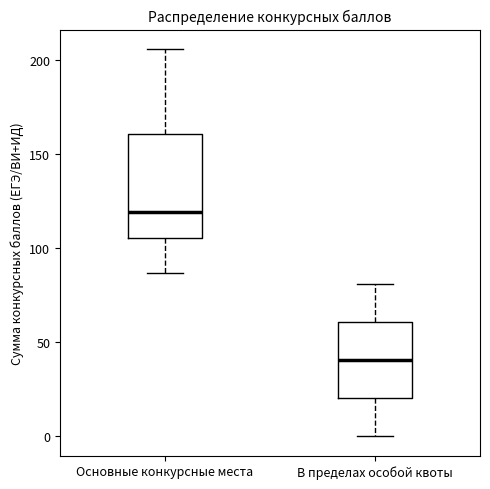

Reading left to right, transcribe this box plot: for each box, give where its median line is, the range the box spans, and where its two whiskers end, as read against the y-axis. The values are not printed on the chart, so give them approximately, as read against the axis.

Основные конкурсные места: median 120, box 105 to 160, whiskers 85 to 205
В пределах особой квоты: median 40, box 20 to 60, whiskers 0 to 80